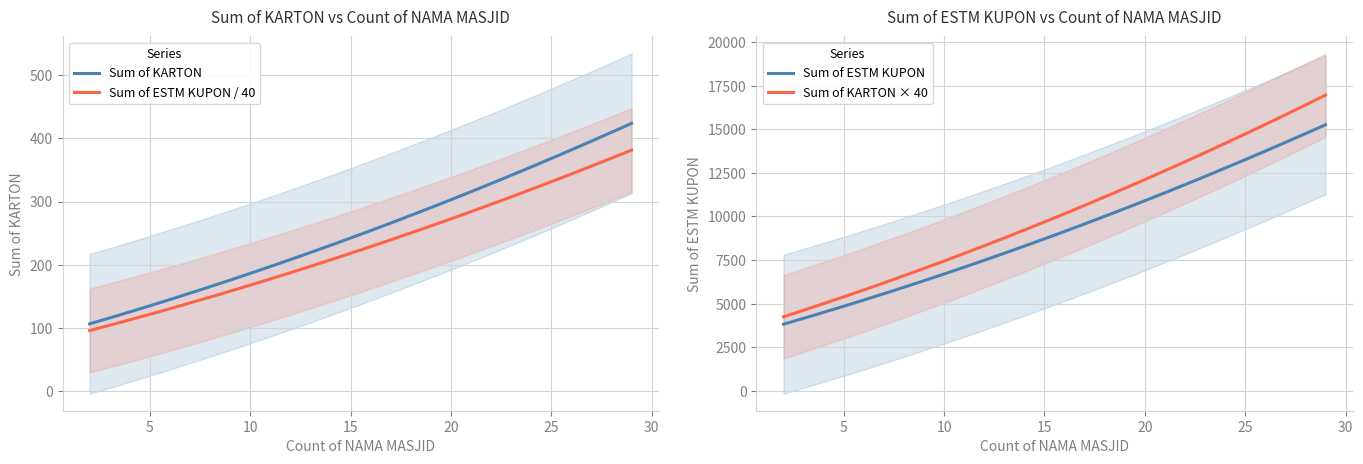

What is the highest value of the Sum of KARTON series?

423.8